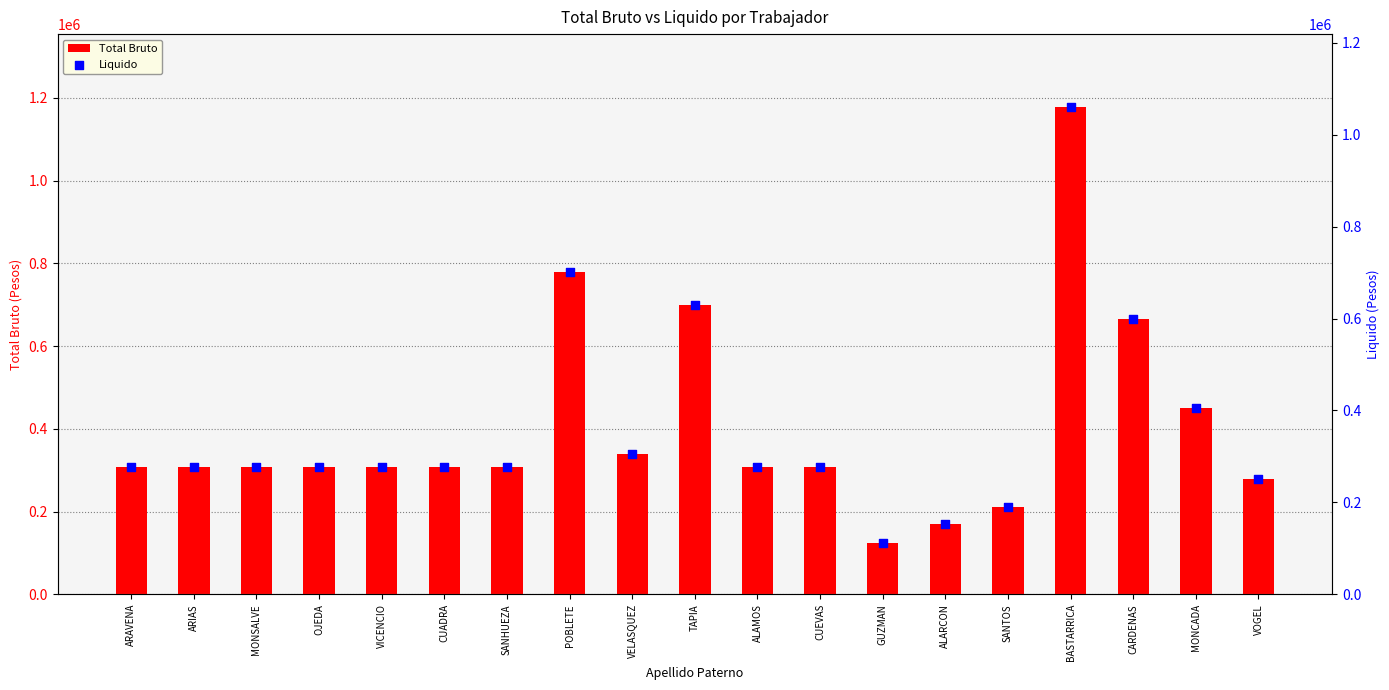

What are all the series names shown in the legend?

Total Bruto, Liquido